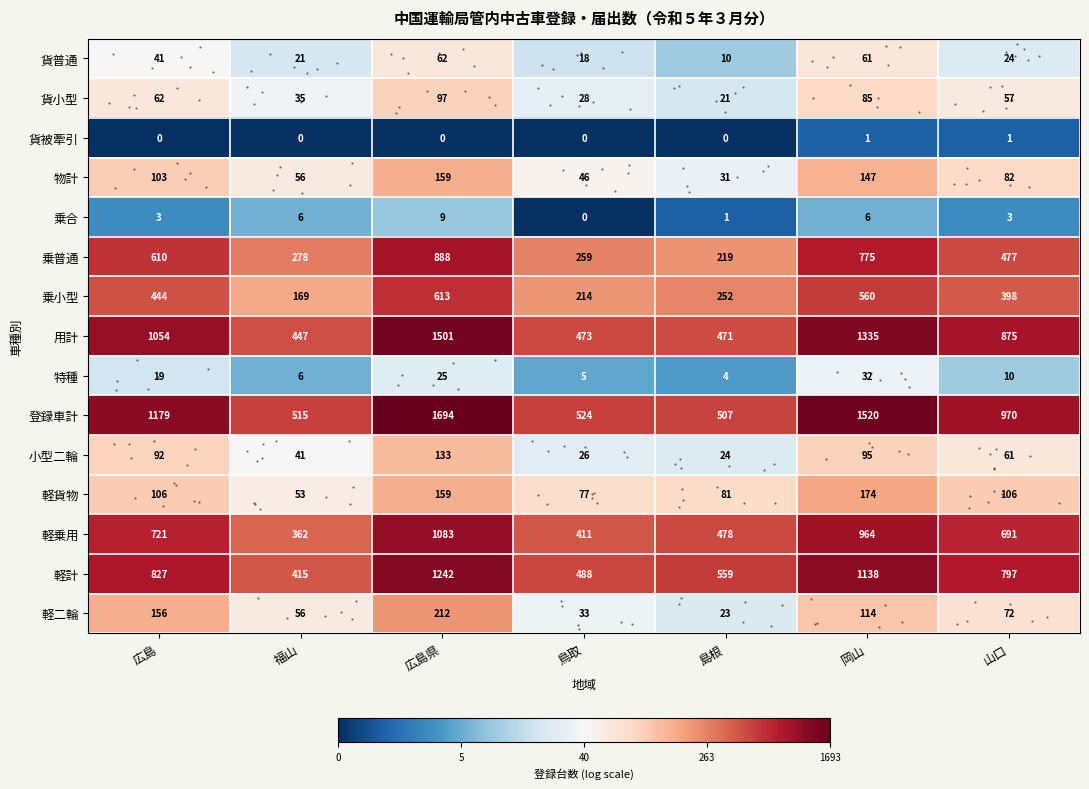

Is the value of 貨普通 at 広島県 greater than the value of 軽乗用 at 山口?

No